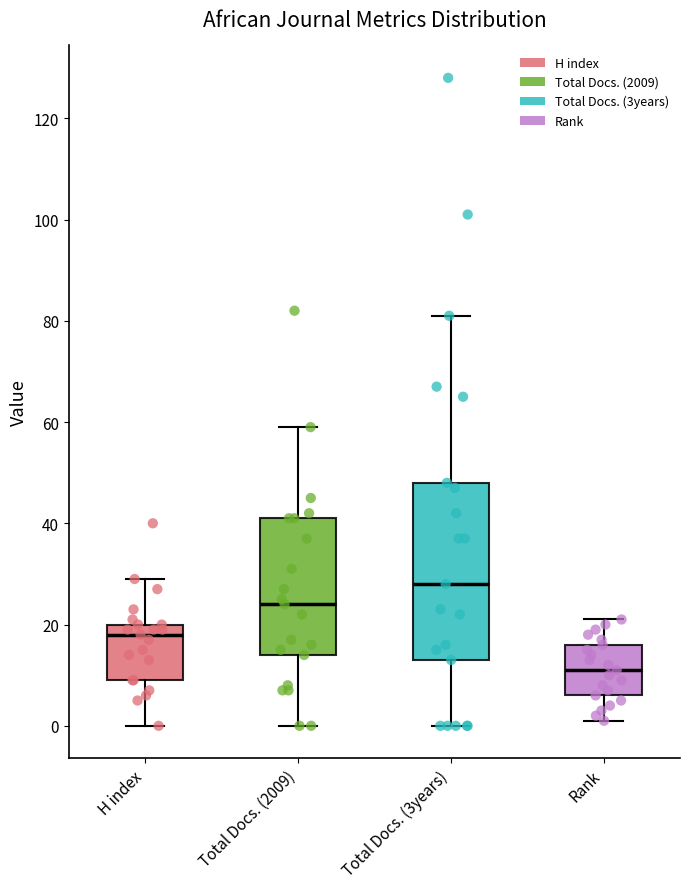

Where does the median line of the box for Total Docs. (2009) sit on the y-axis? The values are not printed on the chart, so give them approximately, as read against the axis.

24